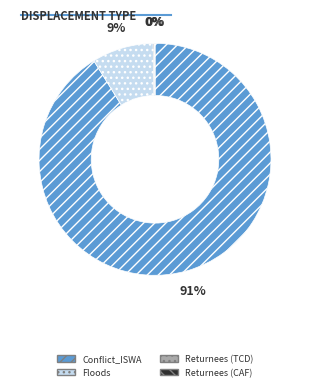

To the nearest percent, what is the difference between the largest and smallest slice percentages?

91%